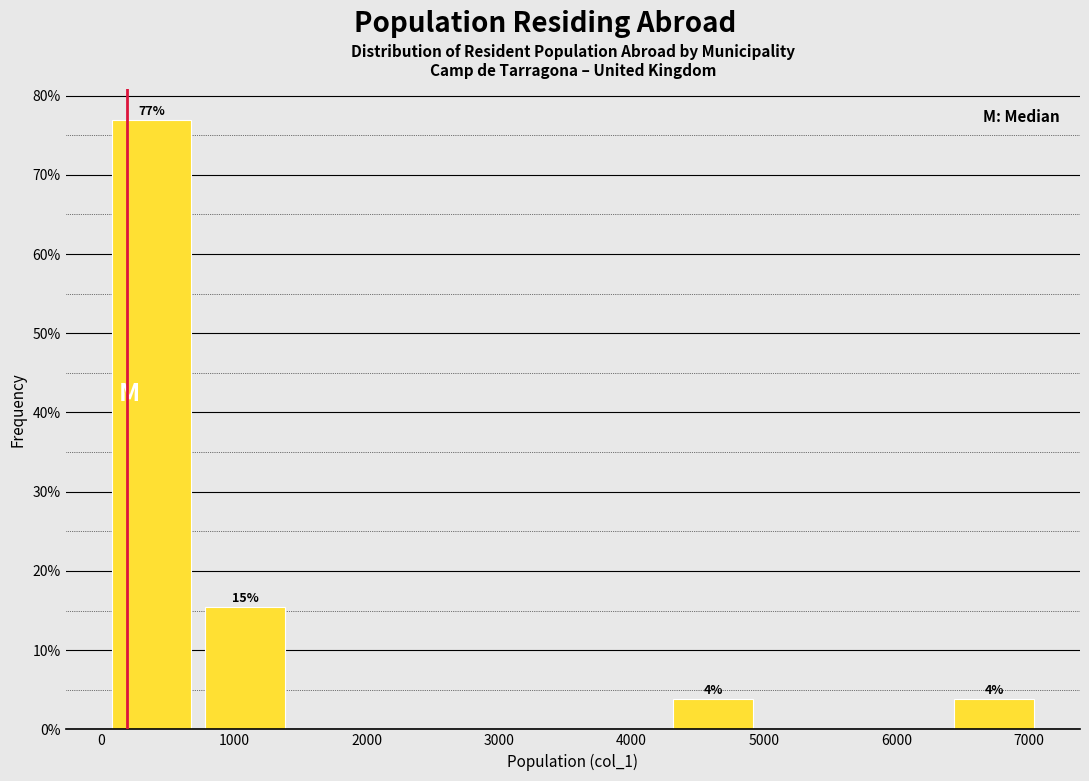

Over which range of the x-axis is the bar tallest?

0 to 700